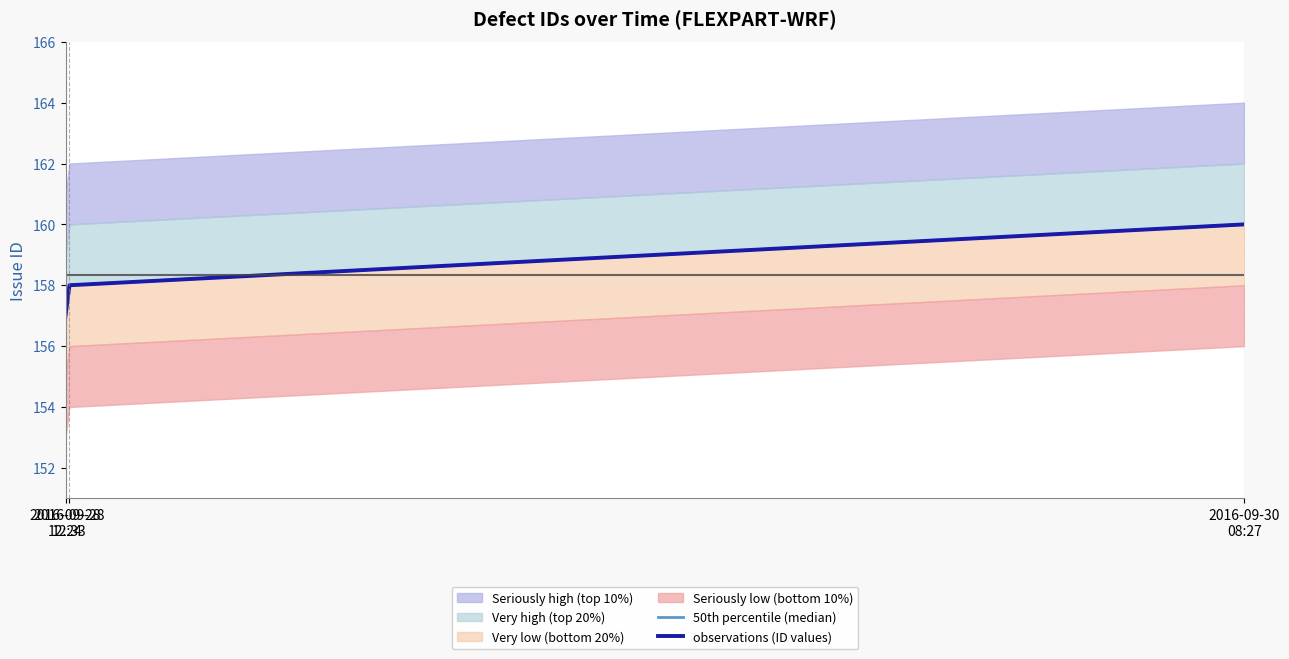

List the labels in order of 50th percentile (median) value, smallest first.

2016-09-28
12:24, 2016-09-28
12:33, 2016-09-30
08:27